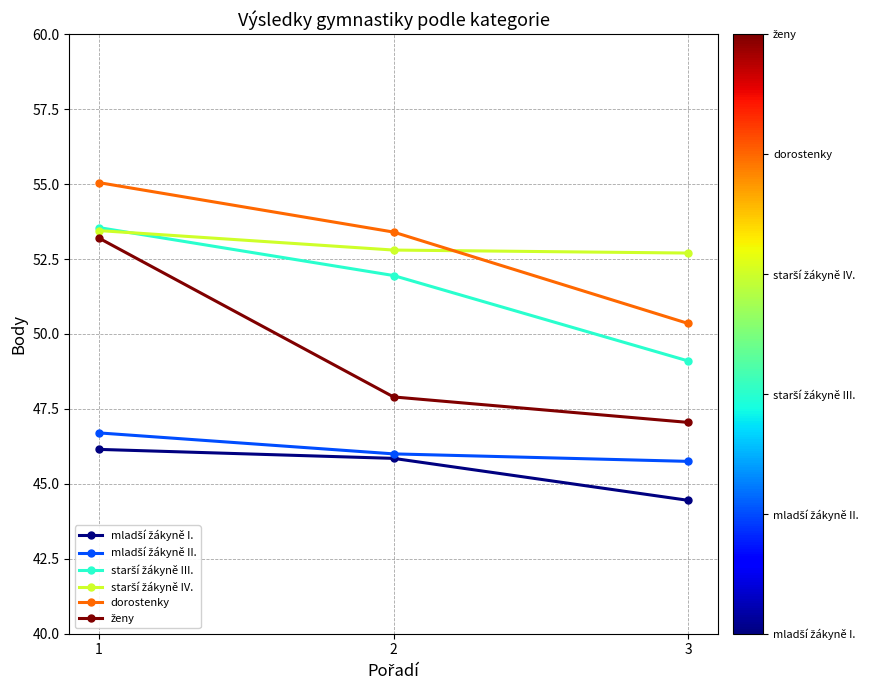

What is the smallest value displayed?

44.5